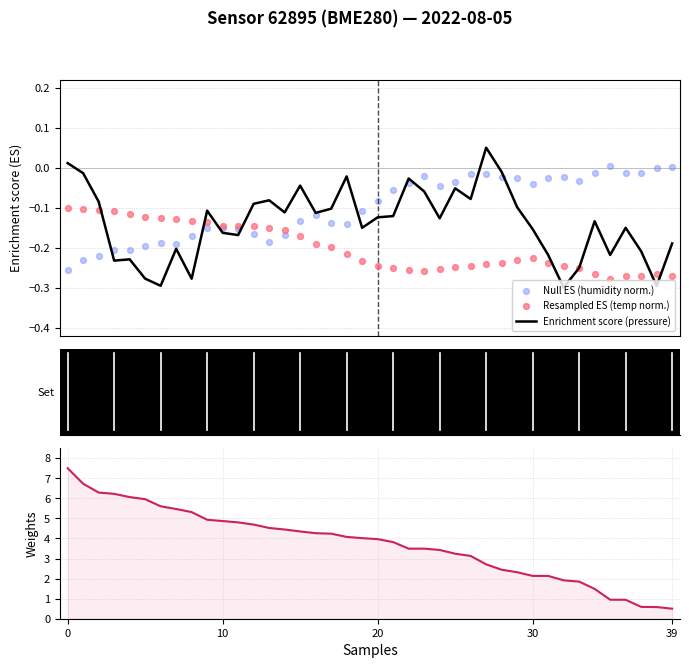

Which series has the widest spread of Y values?

pressure